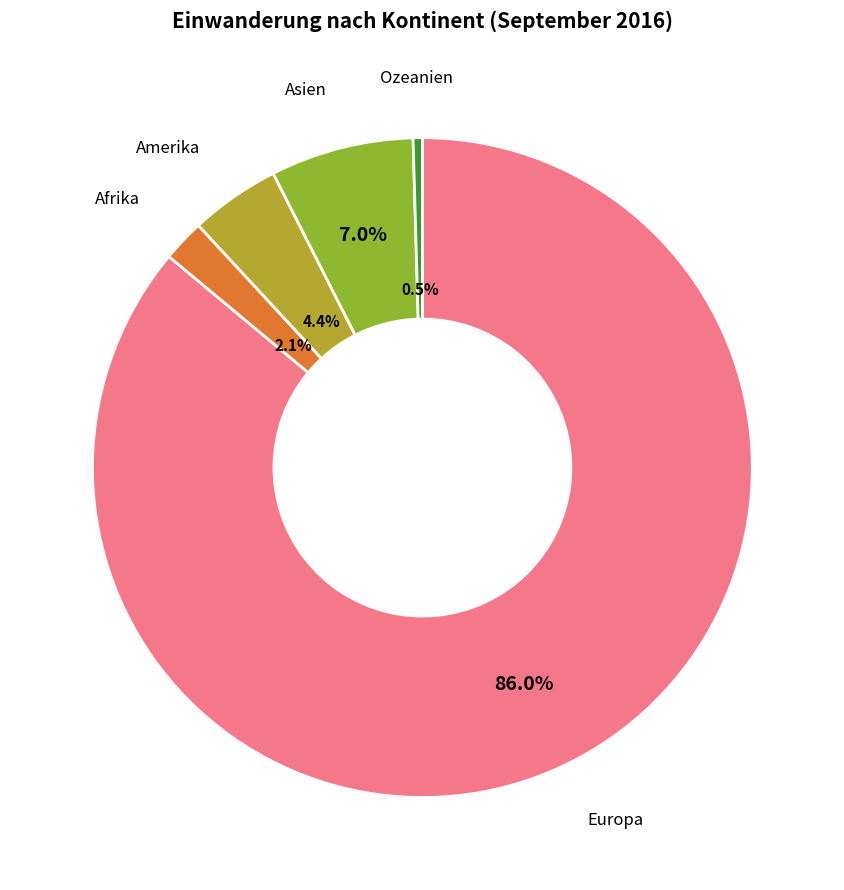

The Amerika slice represents 4% of the pie. True or false?

True